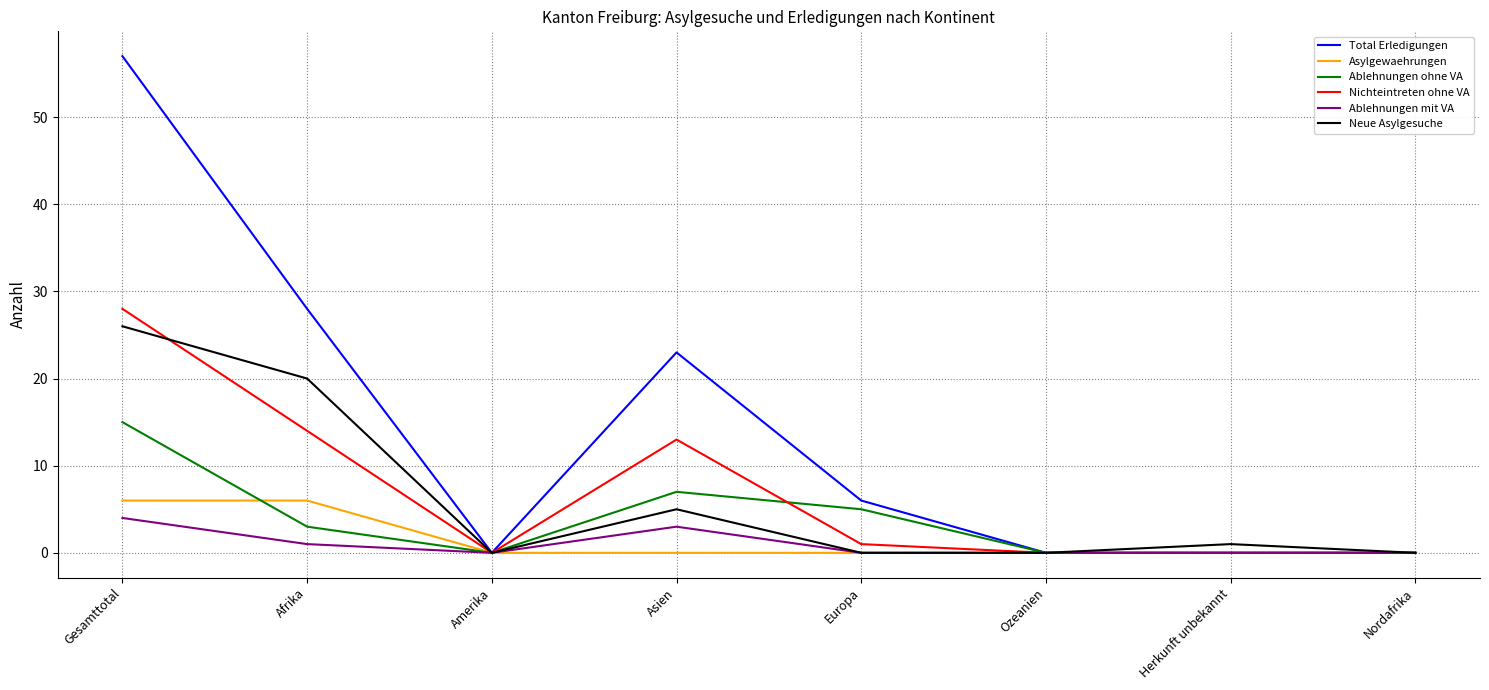

What is the difference between the highest and lowest values at Asien?

23